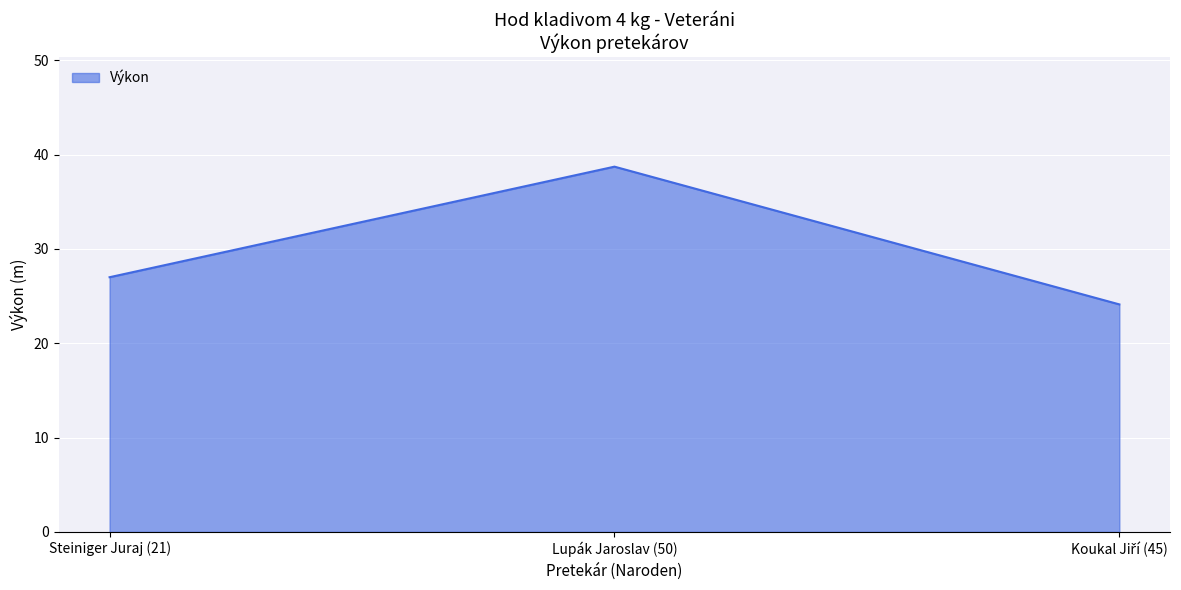

The value at Lupák Jaroslav (50) is 17.5. True or false?

False